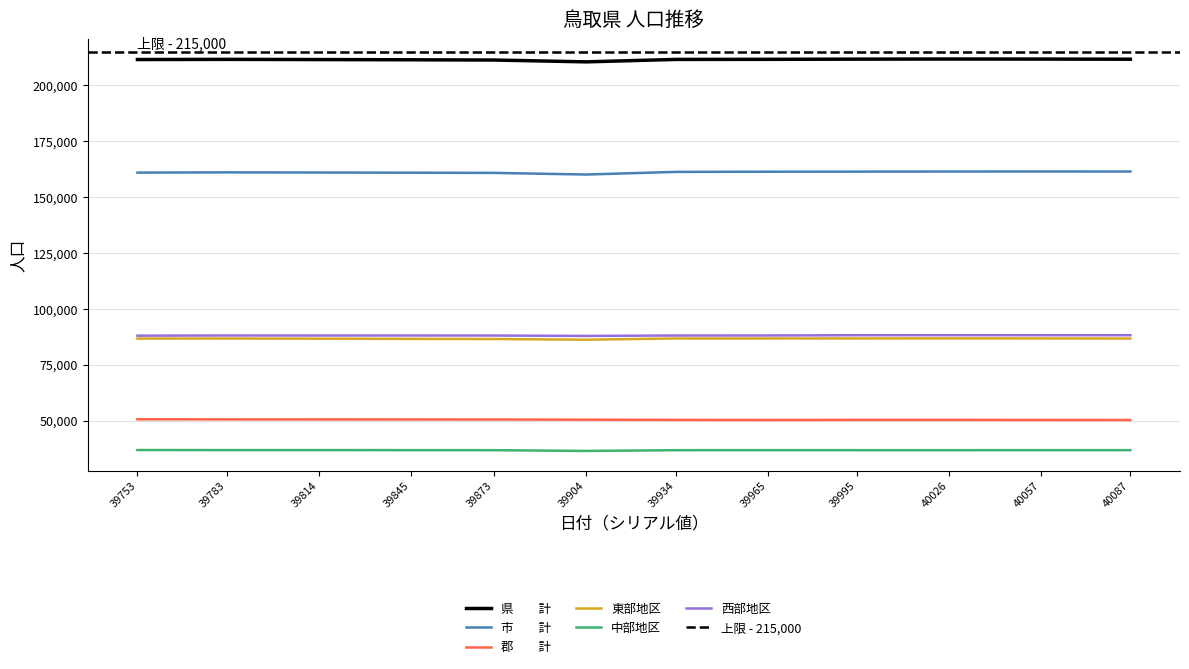

Which category has the lowest value in the 郡　　計 series?

40087